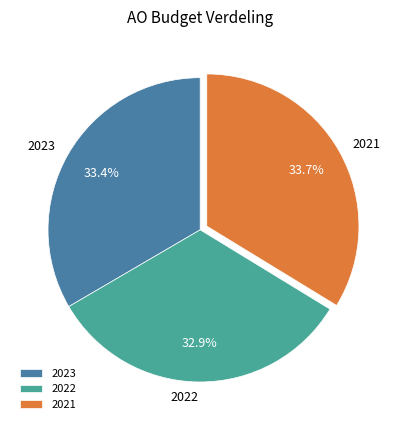

Count the number of slices in the pie.

3